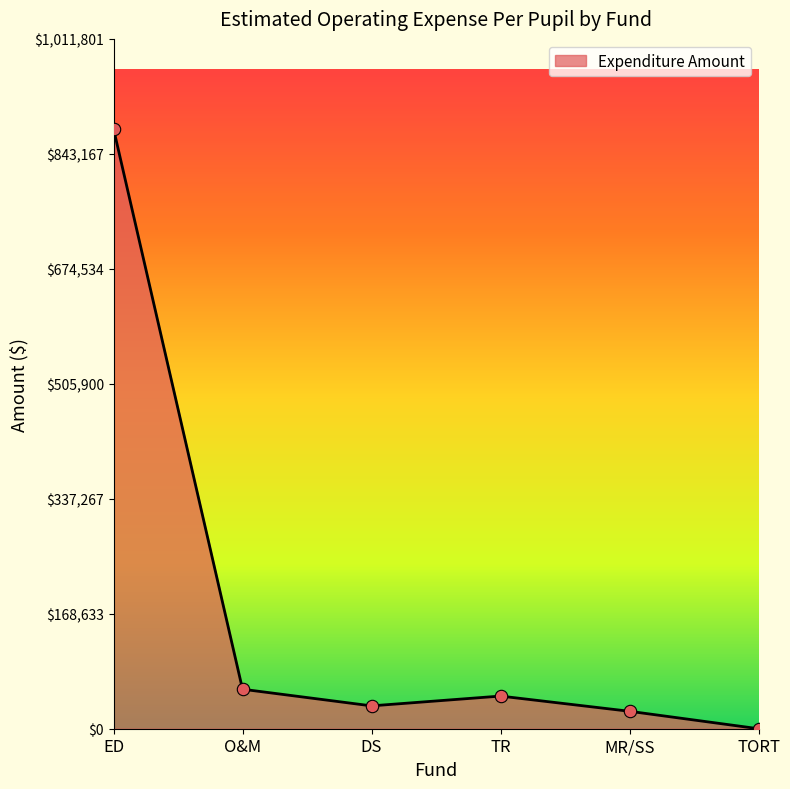

What is the change in value from ED to MR/SS?

-854246